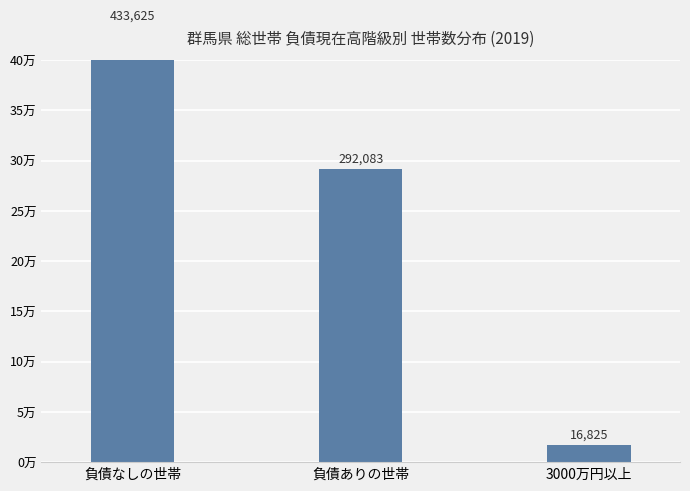

What is the difference between the values at 負債ありの世帯 and 負債なしの世帯?

141542